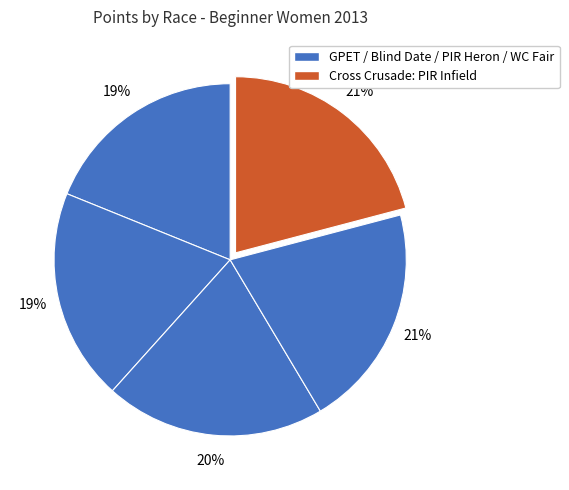

Which slice is the largest?

Cross Crusade: PIR Infield